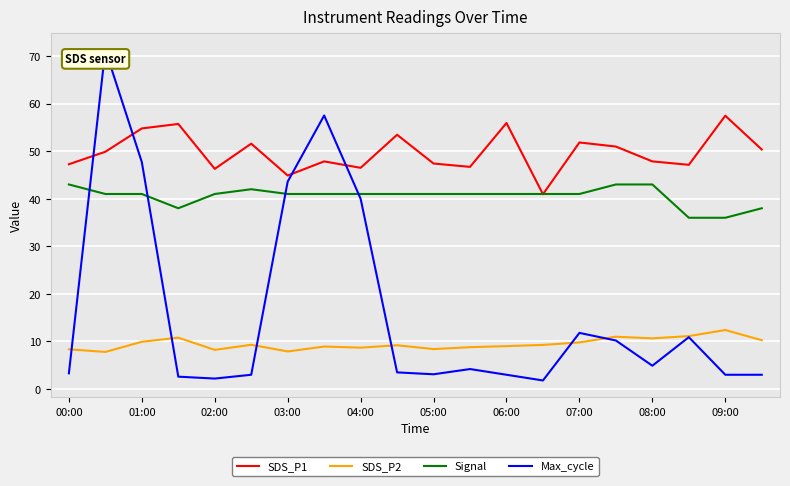

What is the lowest value of the SDS_P2 series?

7.8